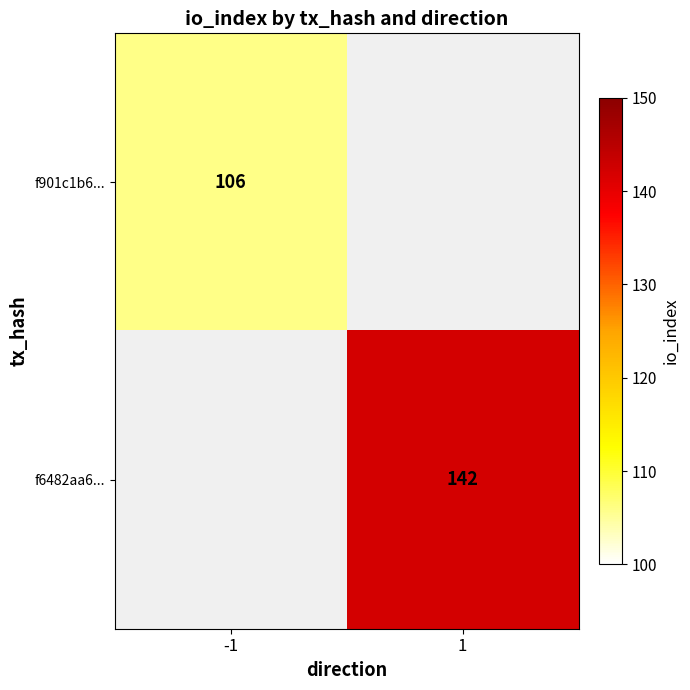

Which category has the highest value across all series?

1